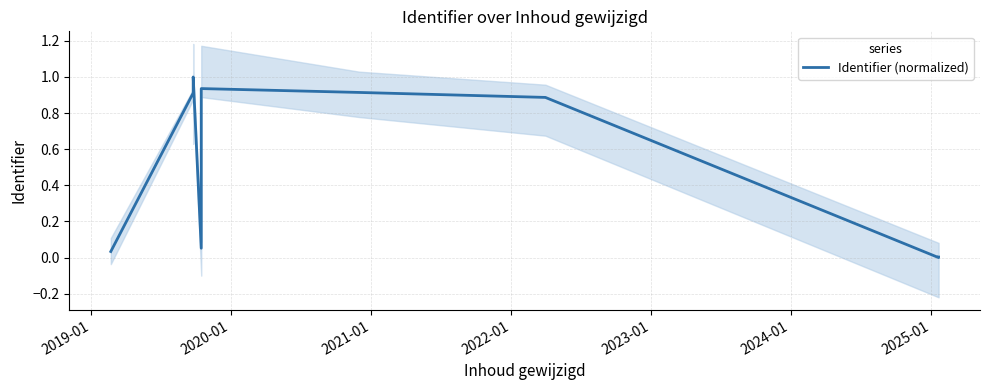

How many interior local peaks (higher than both neighbors) does the data have?

2